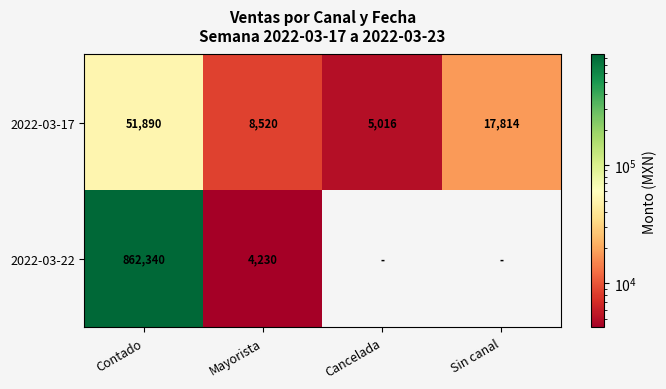

What is the spread (max minus min) of values at Contado?

810450